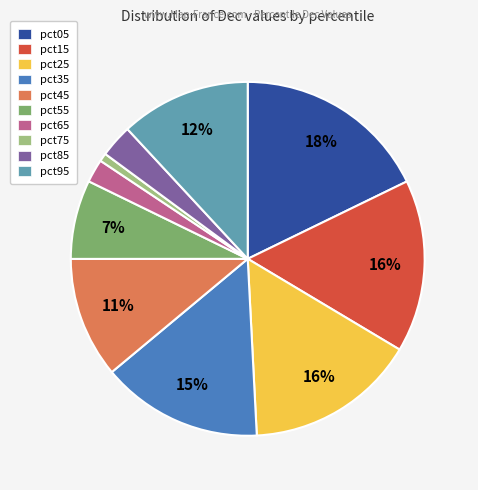

What percentage is the pct15 slice, to the nearest percent?

16%